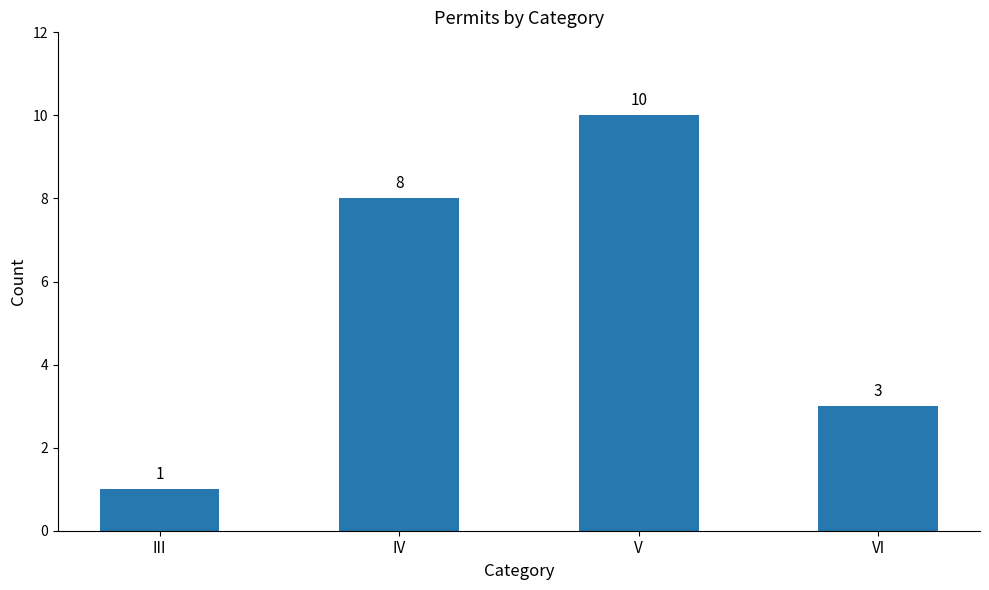

How many values are below 8?

2